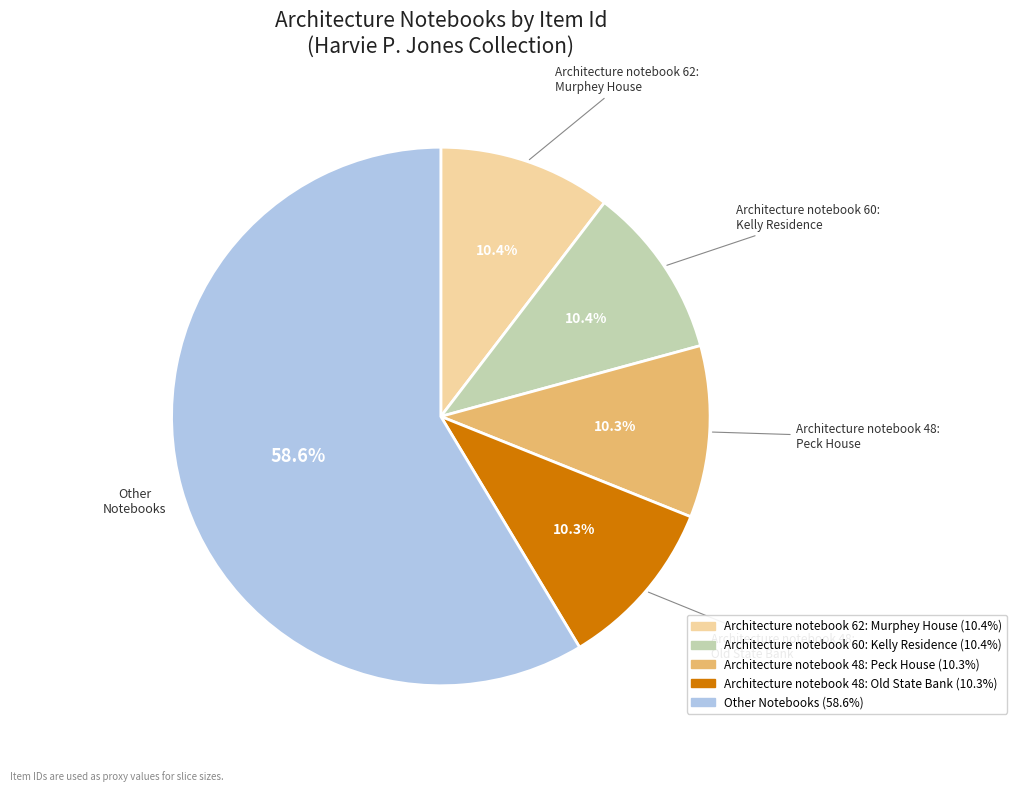

What percentage do Architecture notebook 48: Old State Bank and Architecture notebook 60: Kelly Residence together represent?

20.7%